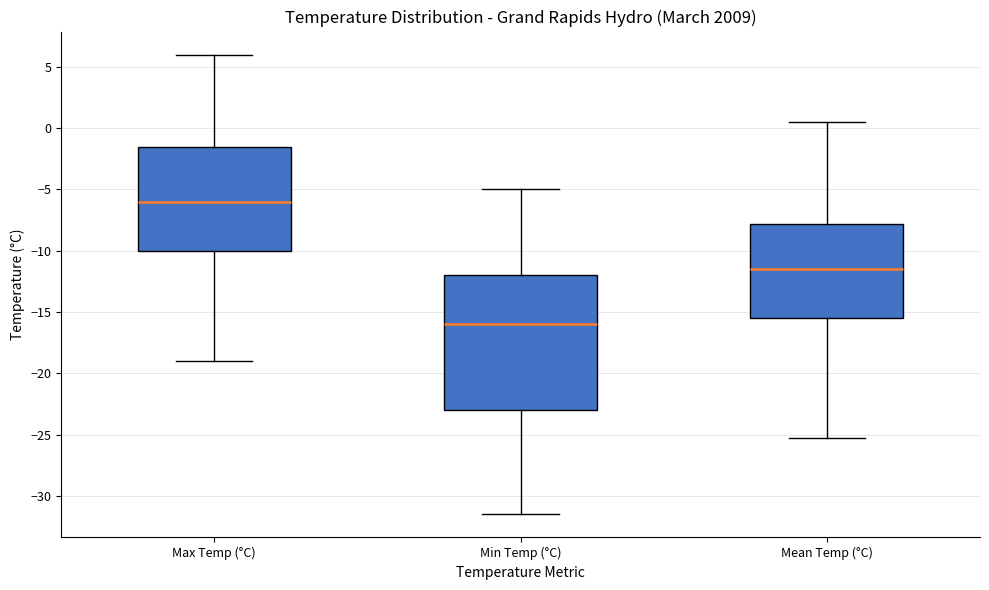

Where does the upper whisker of the box for Min Temp (°C) end on the y-axis? The values are not printed on the chart, so give them approximately, as read against the axis.

-5.0